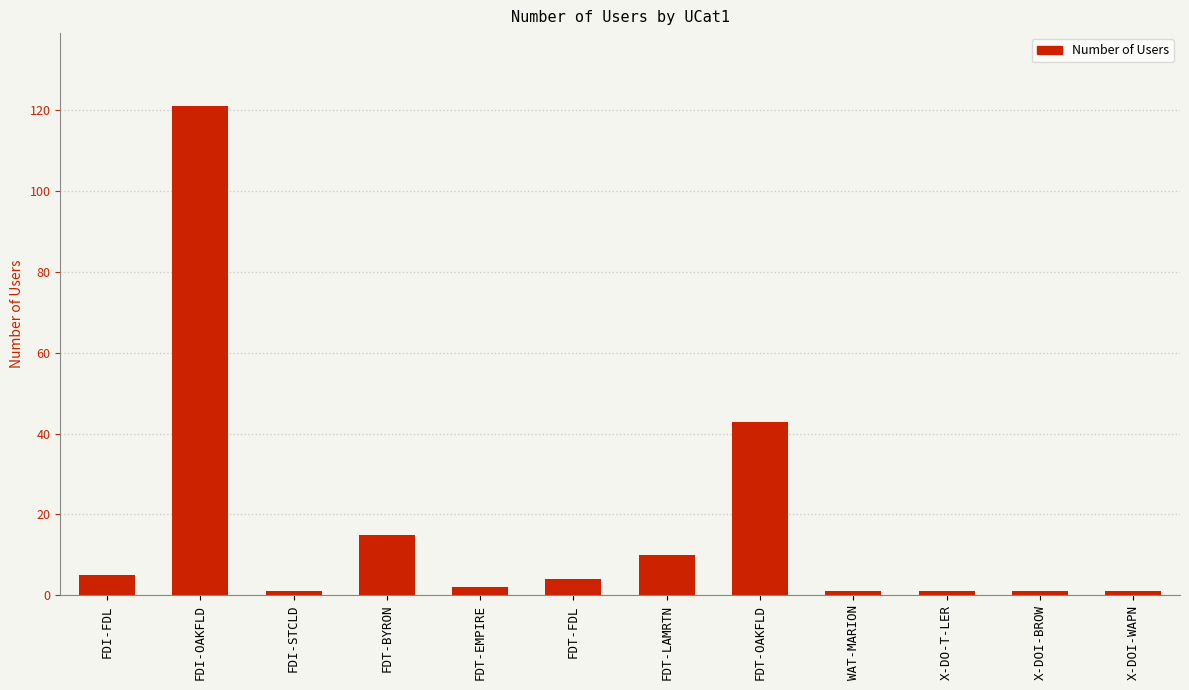

What is the ratio of the value at FDT-BYRON to the value at FDT-OAKFLD?

0.3